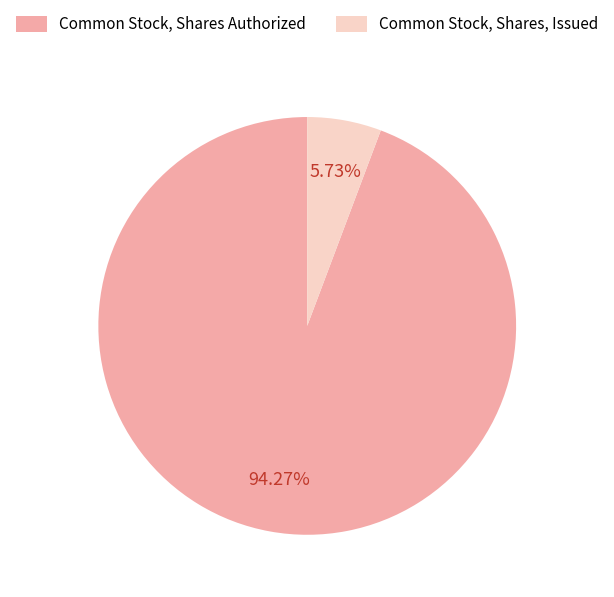

Which slice is the largest?

Common Stock, Shares Authorized